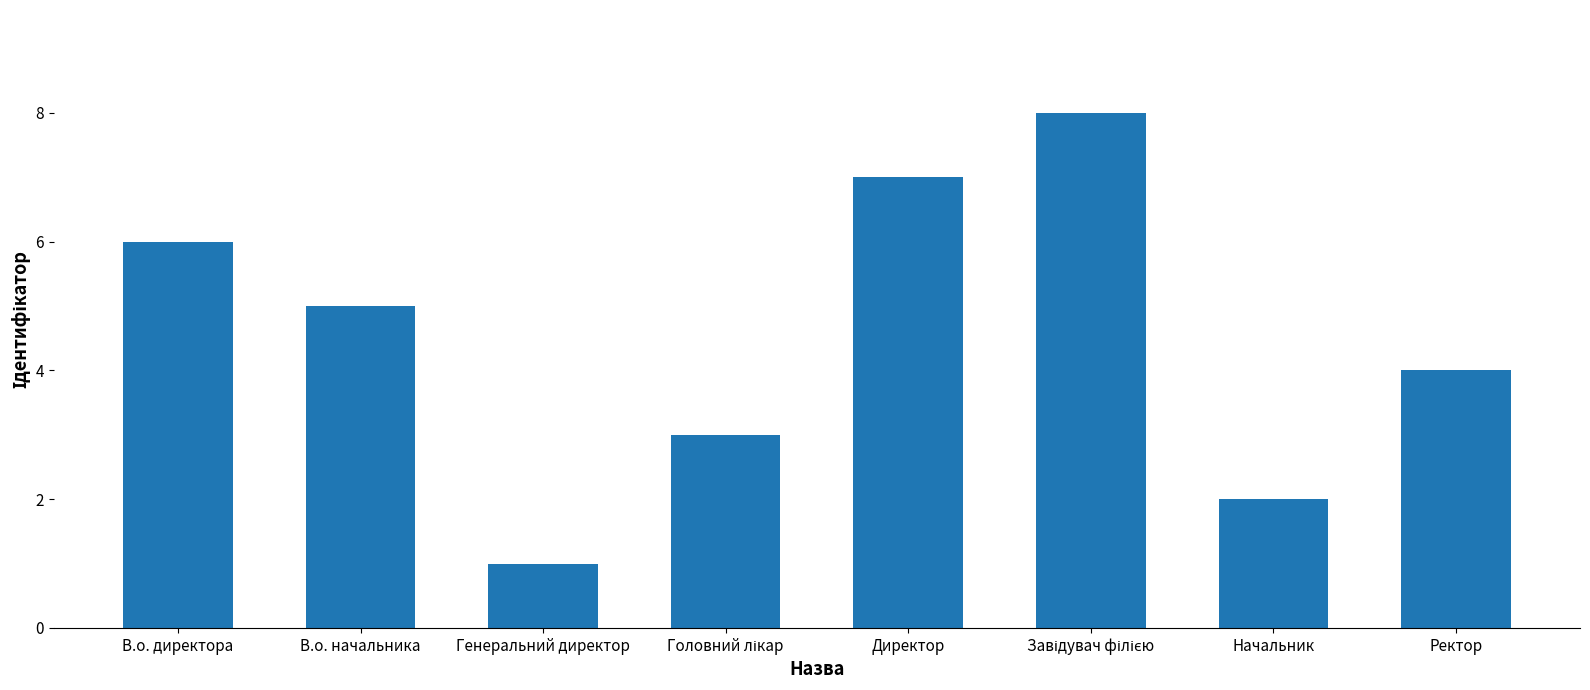

What is the change in value from В.о. начальника to Начальник?

-3